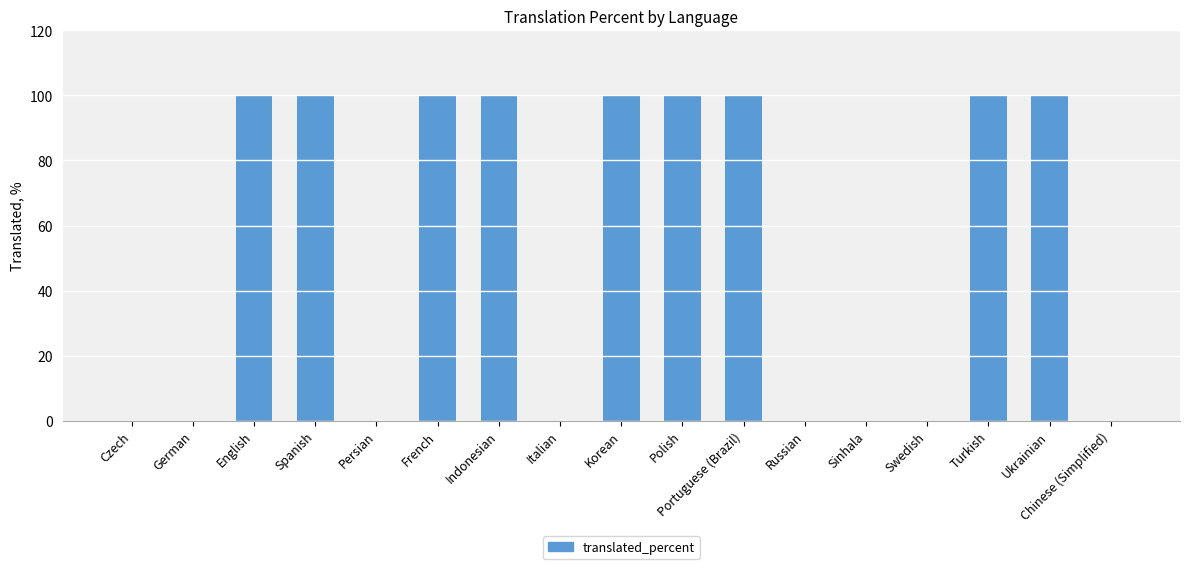

Count the number of categories in the chart.

17